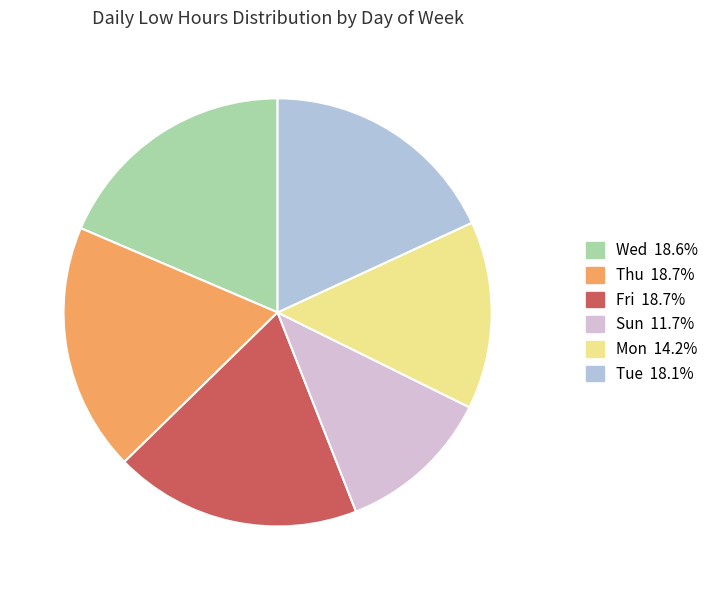

Is there a majority slice in this chart?

No